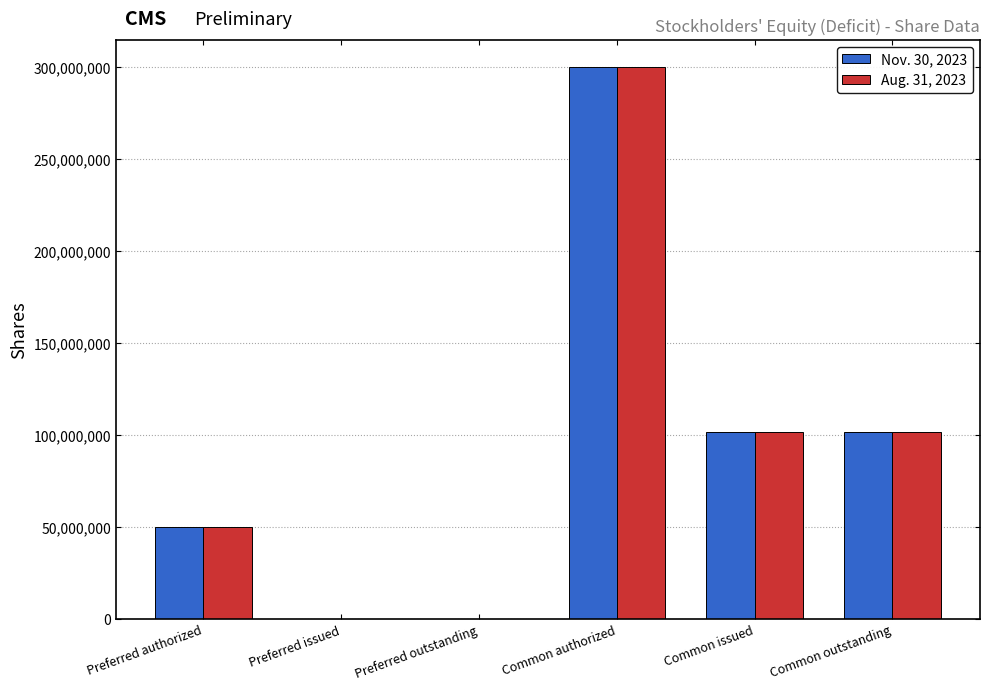

The value of Aug. 31, 2023 at Common authorized is 488594708. True or false?

False